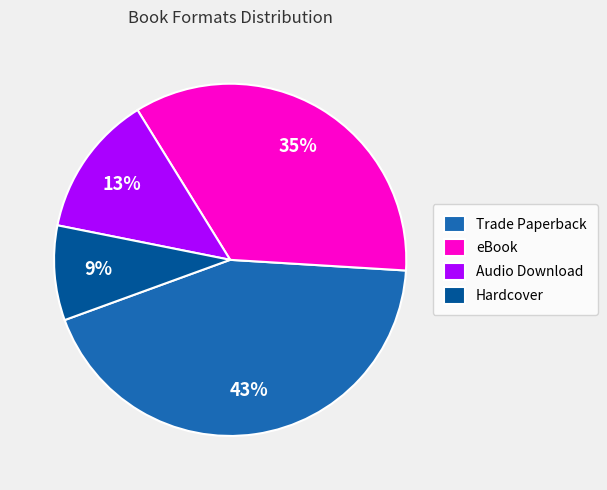

Rank the categories by value from highest to lowest.

Trade Paperback, eBook, Audio Download, Hardcover